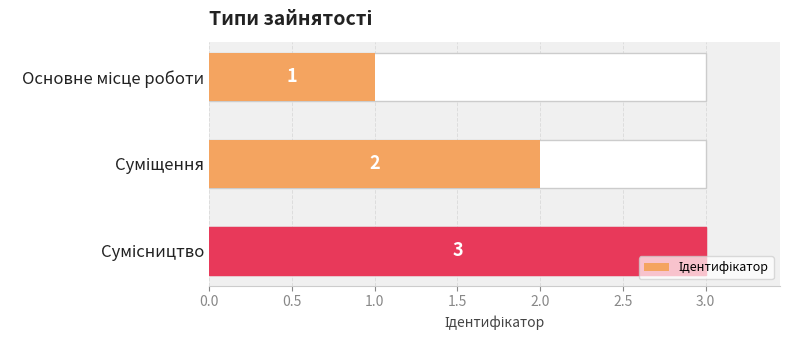

Reading left to right, what are all the values shown in this chart?

1	2	3